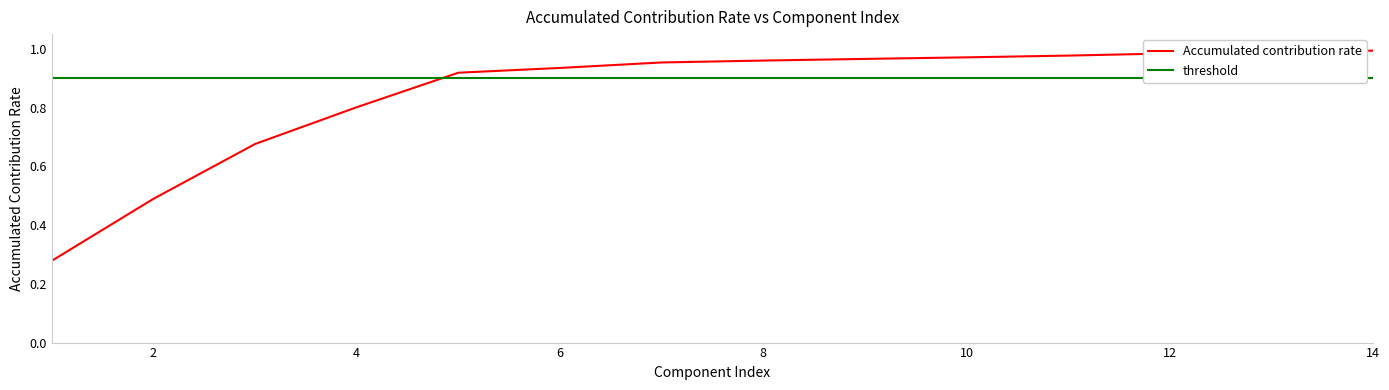

Which series has the largest range (max minus min)?

Accumulated contribution rate